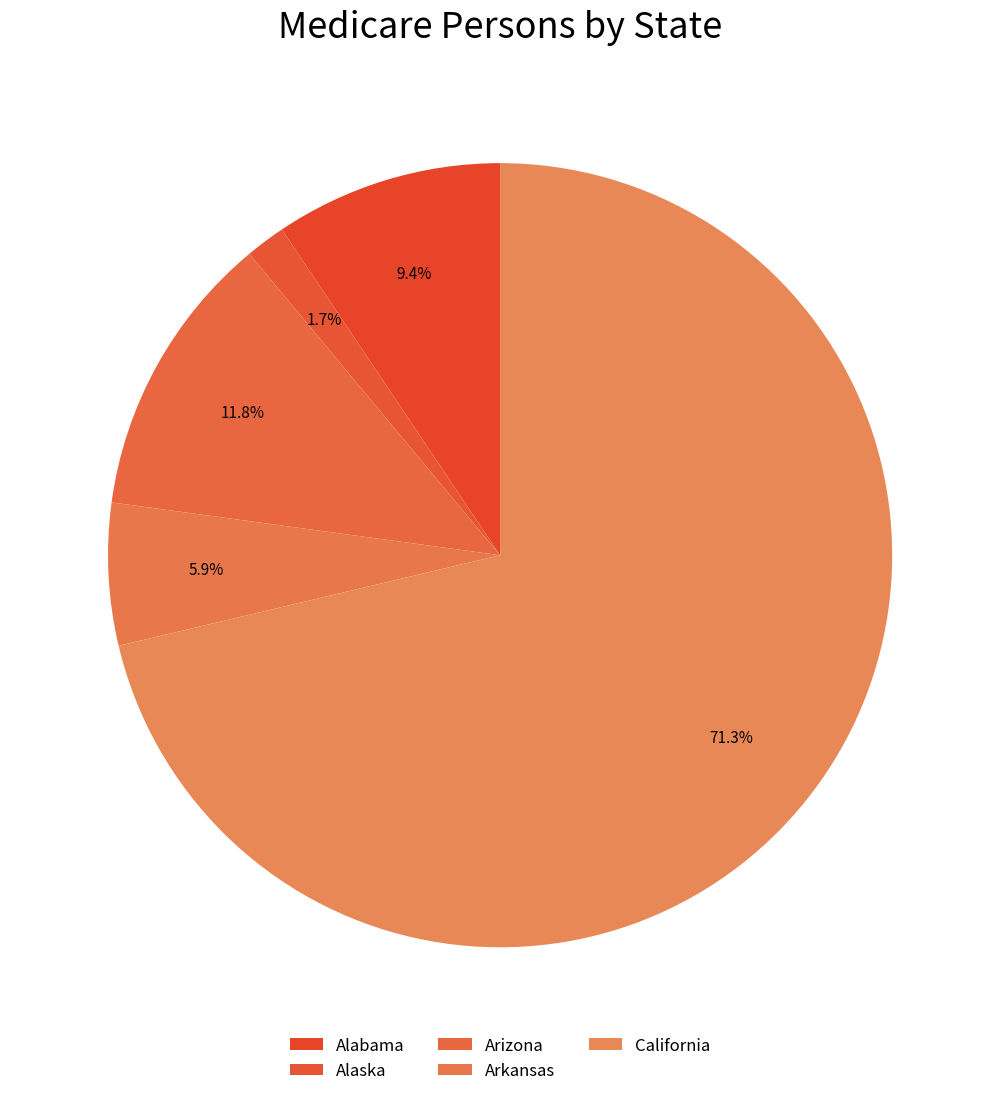

Count the number of slices in the pie.

5